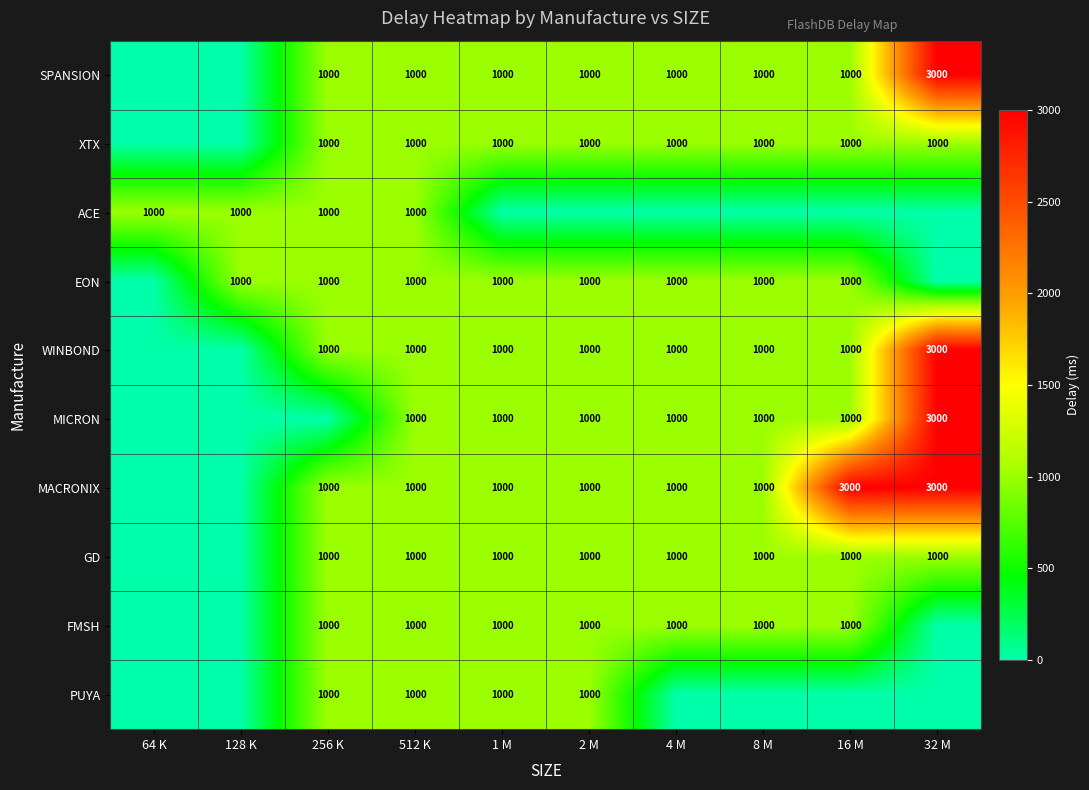

True or false: WINBOND has a value of 1000 at 4 M.

True